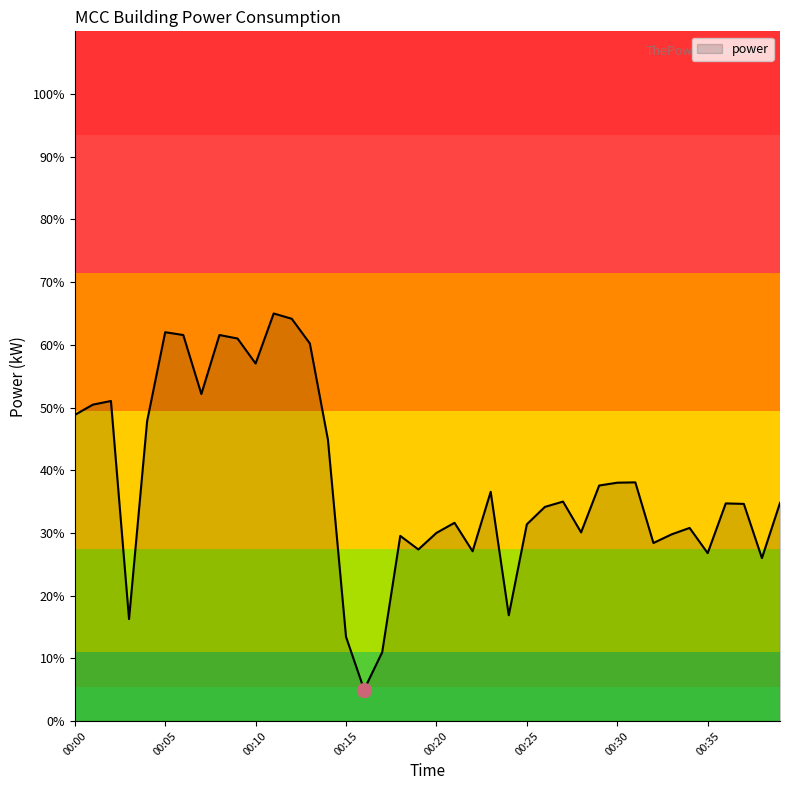

What is the average value?

38.1